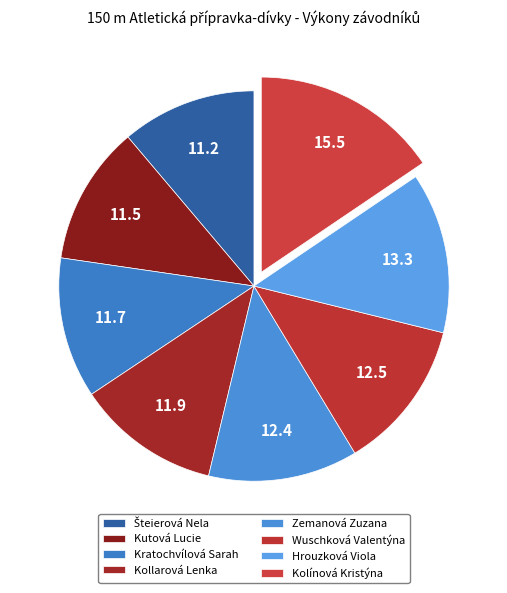

How many slices are in this pie chart?

8